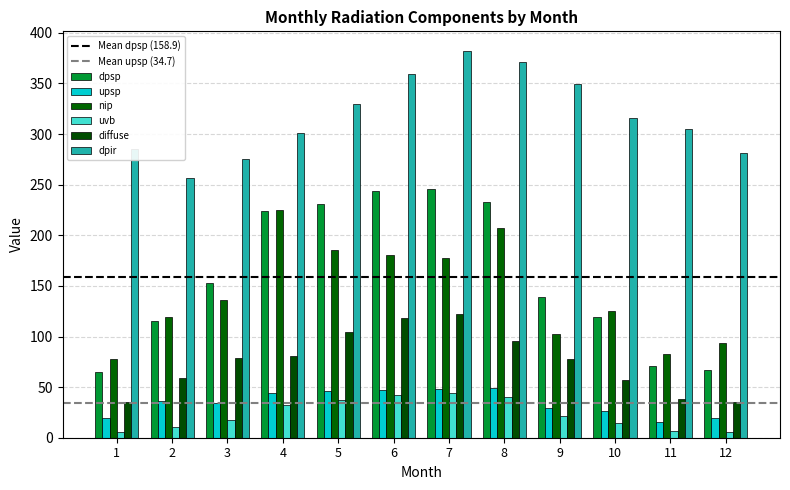

Read the dpir value at 6.

359.3